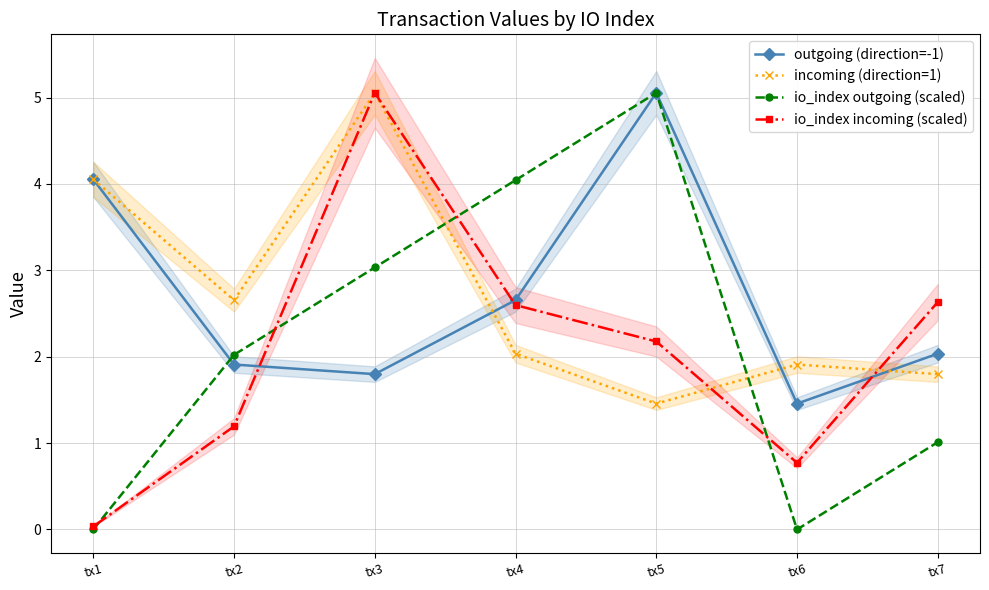

True or false: io_index incoming (scaled) has more than 0 points higher than both neighbors.

True